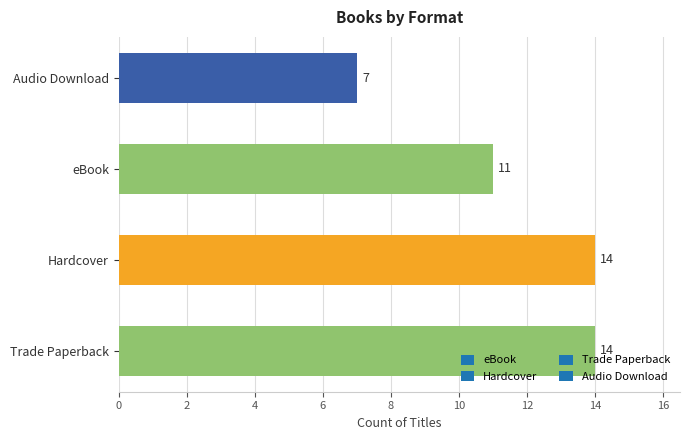

The value at Hardcover is 14. True or false?

True